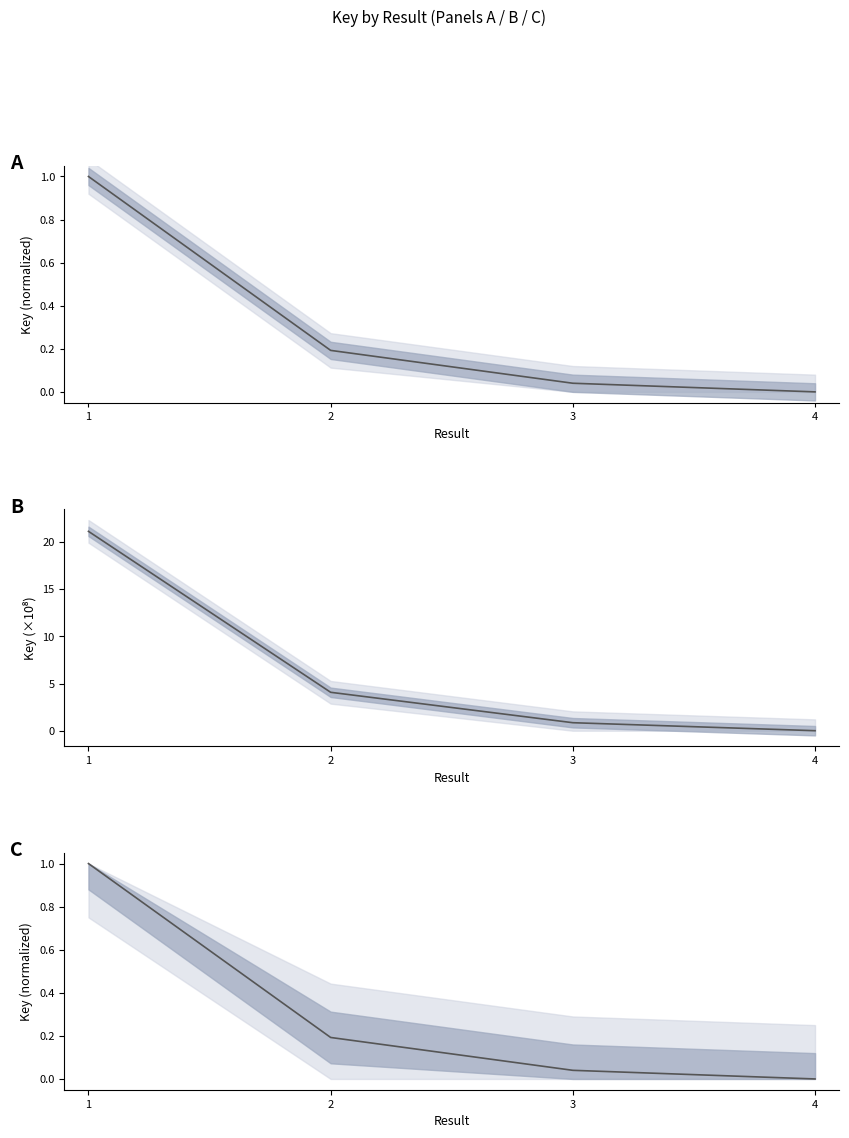

At which category does the chart reach its minimum across all series?

4